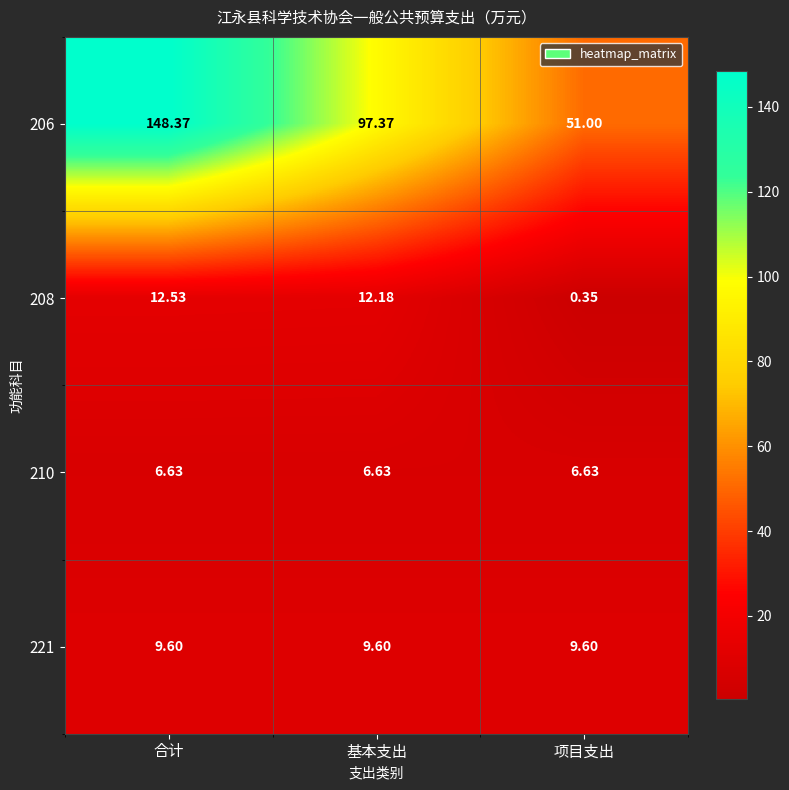

At how many categories does at least one series exceed 94?

2